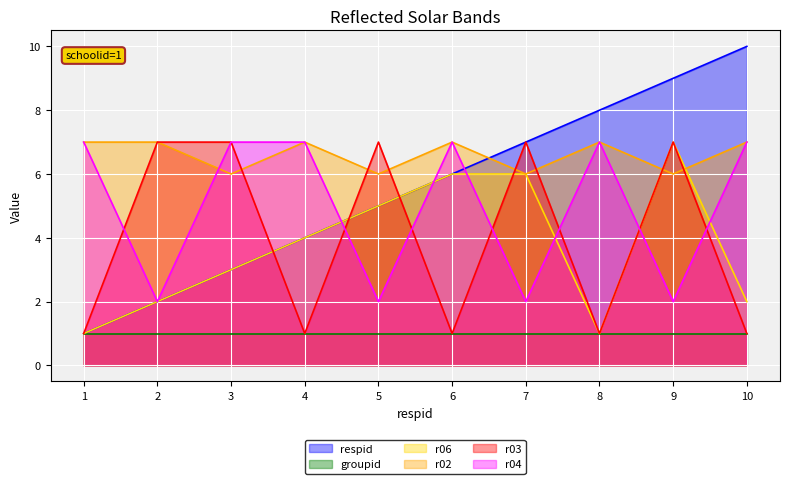

What is the sum of the respid values at 10 and 5?

15